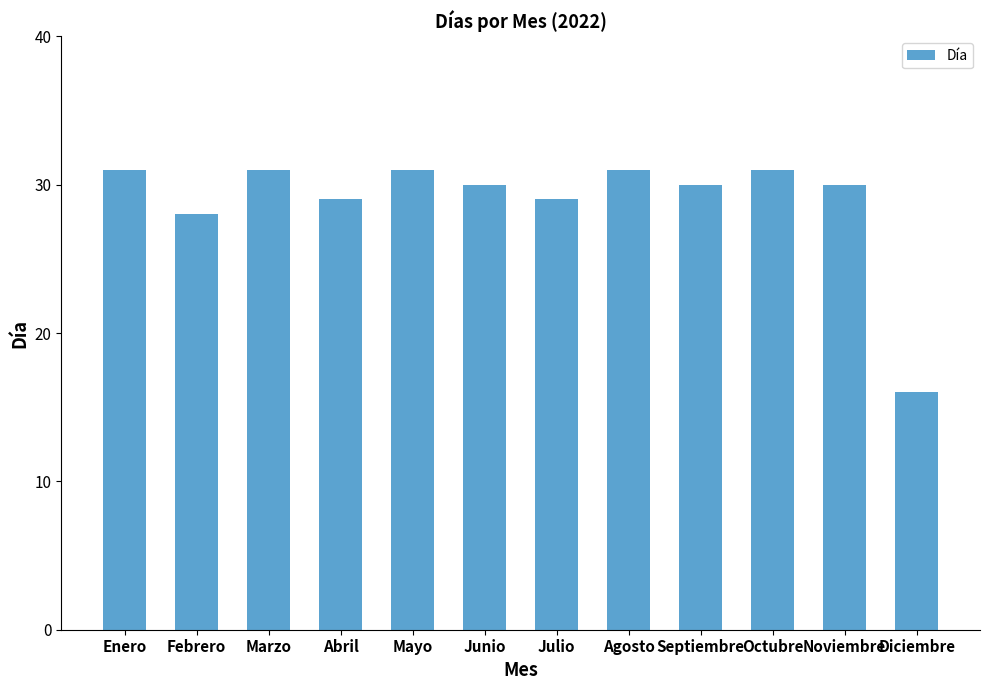

What position from the right is Abril?

9